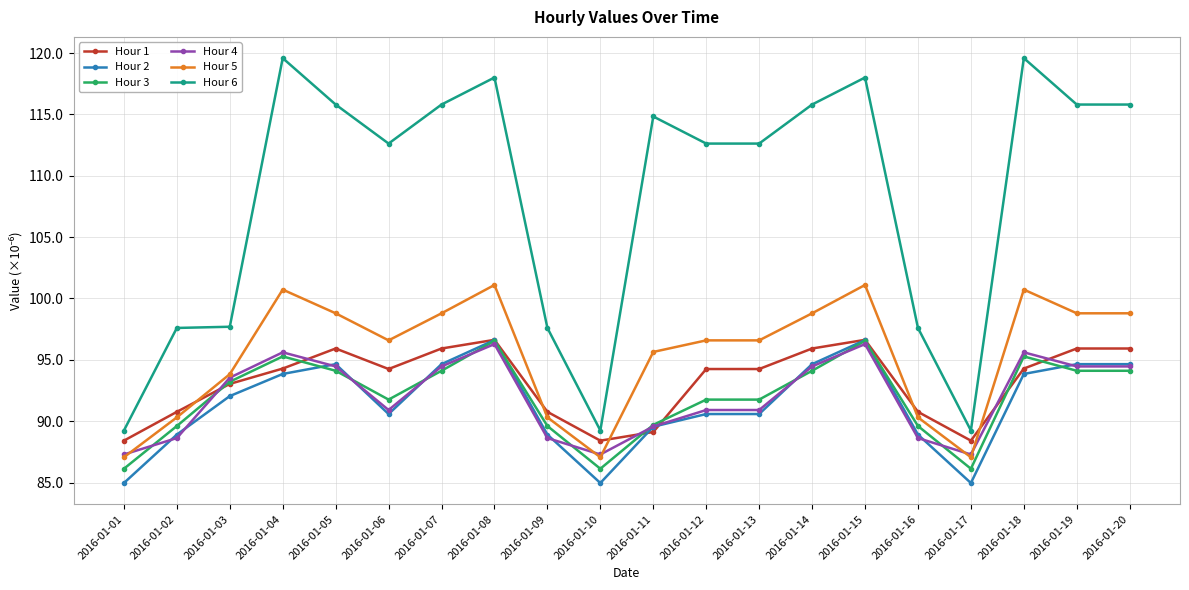

What is the difference between the Hour 6 values at 2016-01-10 and 2016-01-03?

8.5